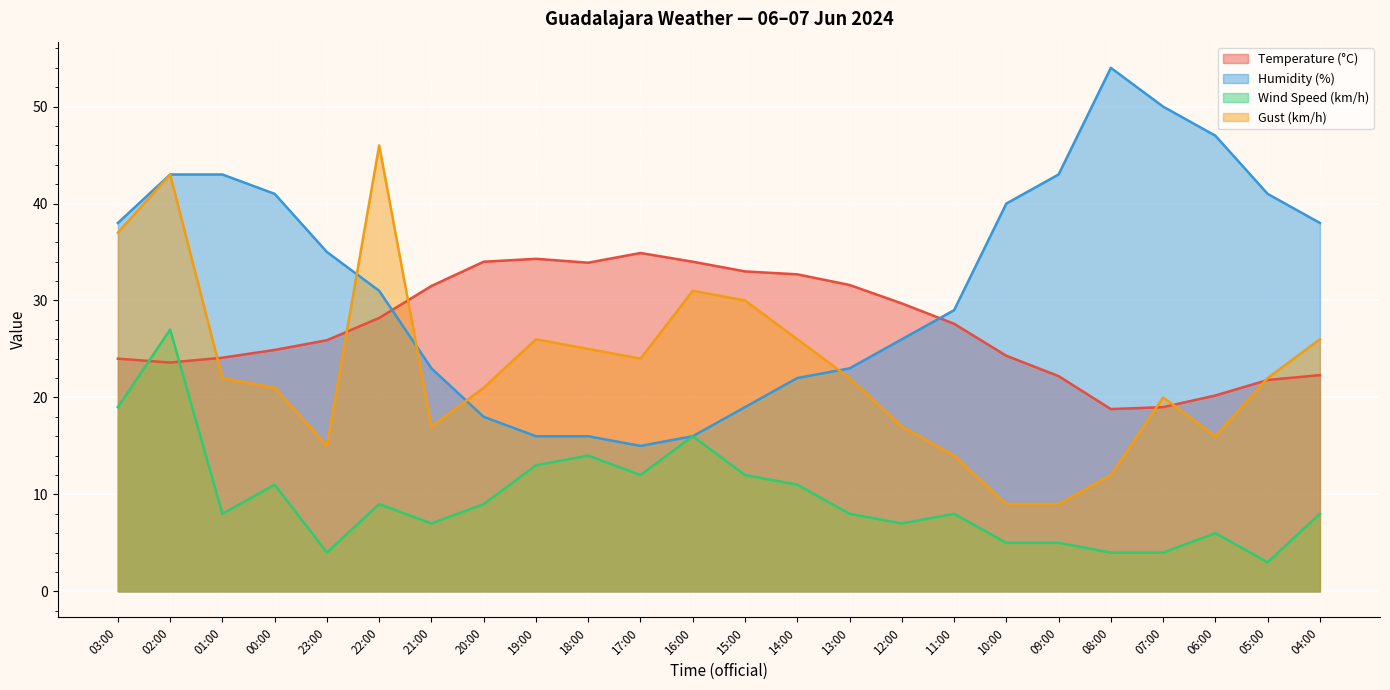

What is the difference between the maximum and minimum values in the Temperature (°C) series?

16.1